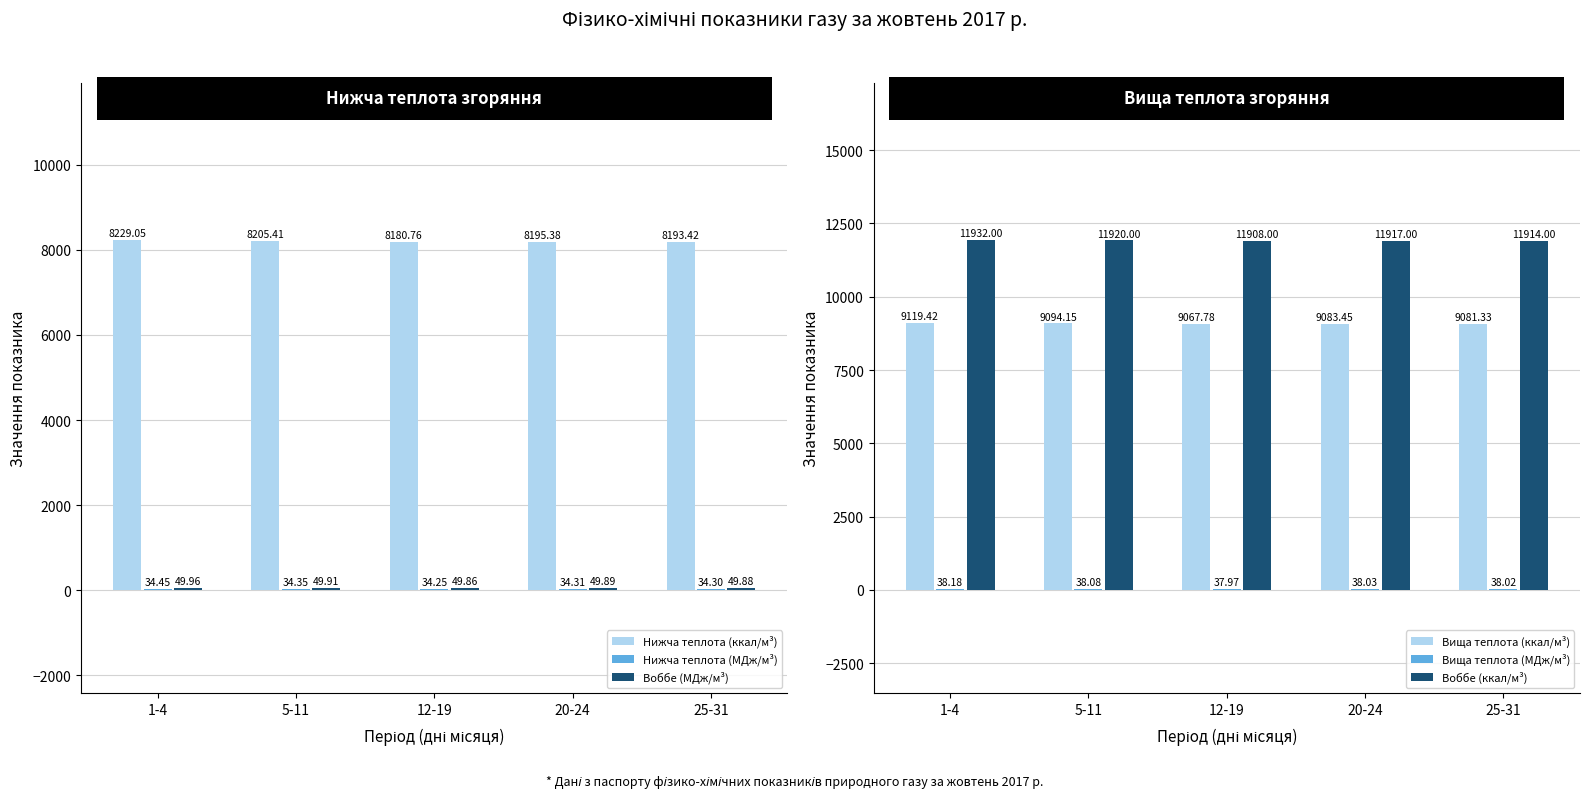

Reading left to right, transcribe all the data shown in this chart.

Нижча теплота (ккал/м³): 8229.1	8205.4	8180.8	8195.4	8193.4
Нижча теплота (МДж/м³): 34.5	34.4	34.3	34.3	34.3
Воббе (МДж/м³): 50.0	49.9	49.9	49.9	49.9
Вища теплота (ккал/м³): 9119.4	9094.2	9067.8	9083.5	9081.3
Вища теплота (МДж/м³): 38.2	38.1	38.0	38.0	38.0
Воббе (ккал/м³): 11932.0	11920.0	11908.0	11917.0	11914.0